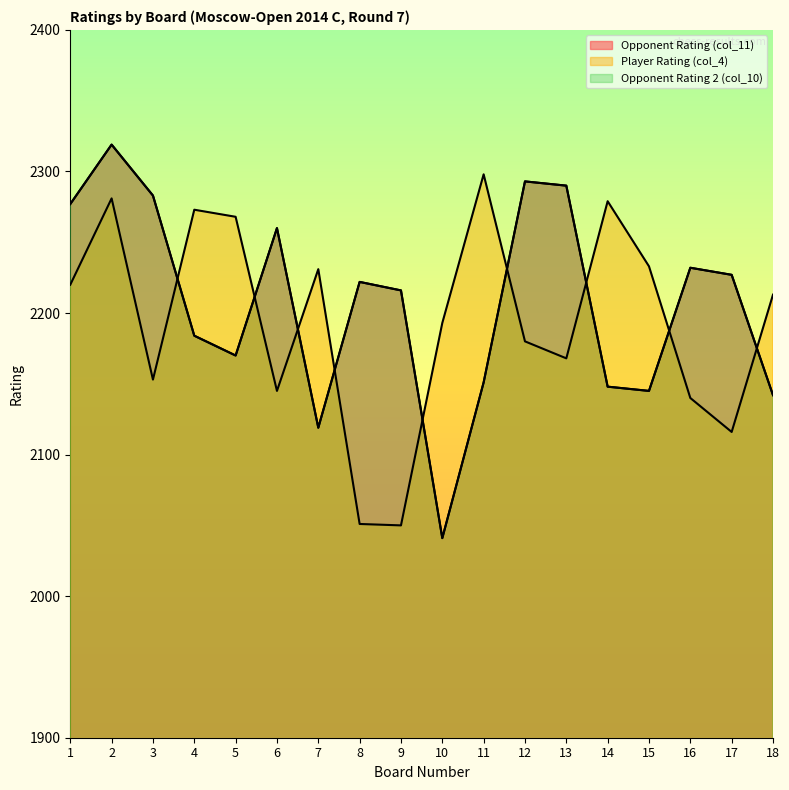

What is the value of the Opponent Rating 2 (col_10) point at the 3rd from the left?

2283